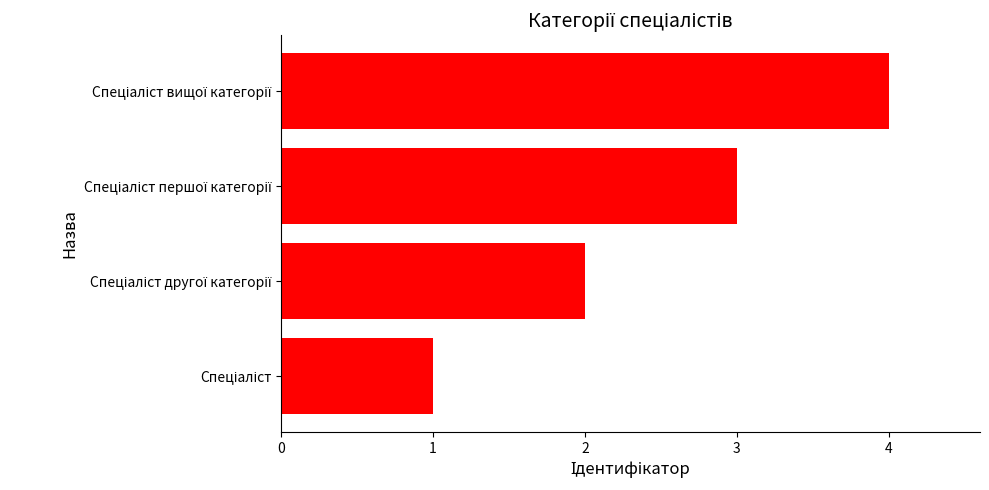

What is the difference between the maximum and minimum values?

3